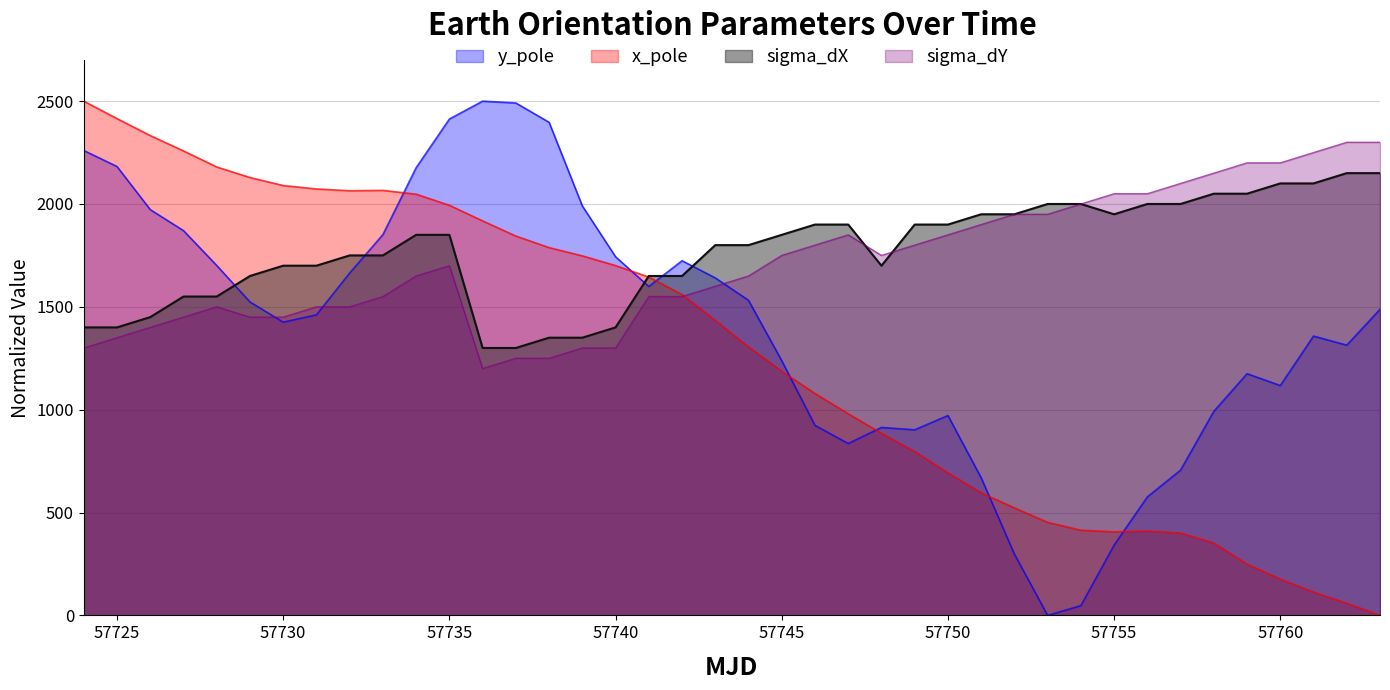

After their last crossing, which series has the higher values: x_pole or sigma_dX?

sigma_dX